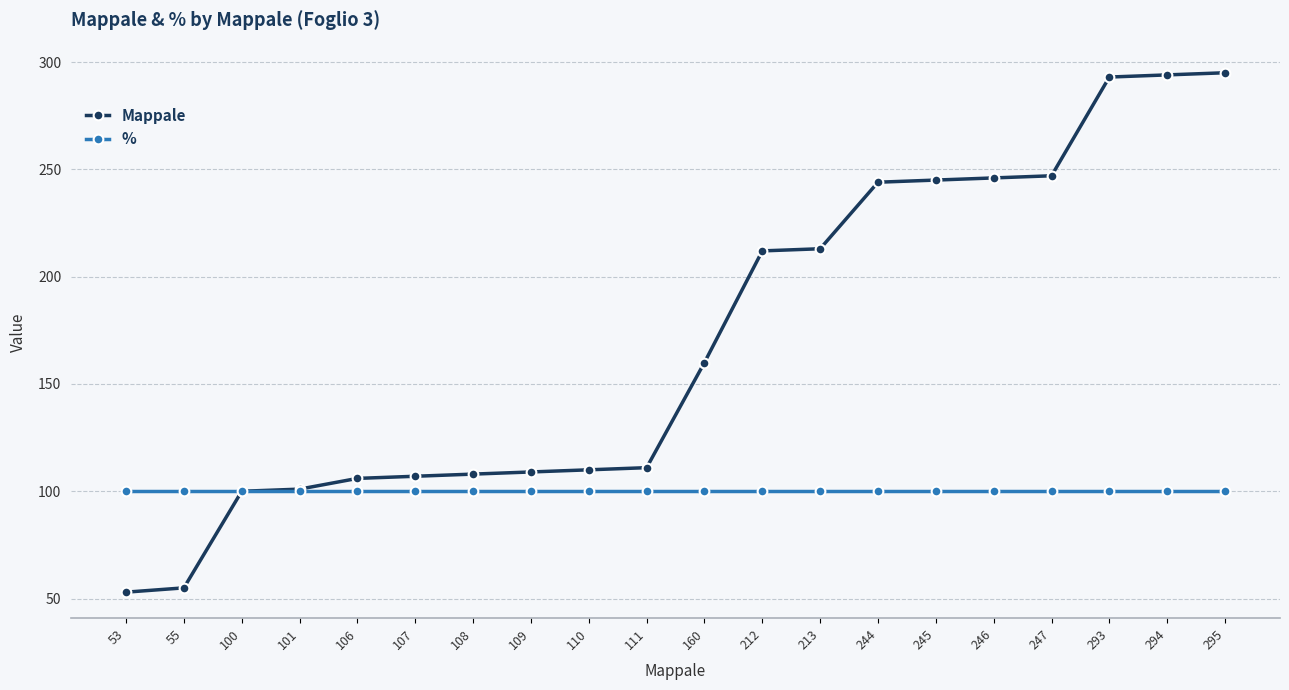

The Mappale series shows 109 at 109. True or false?

True